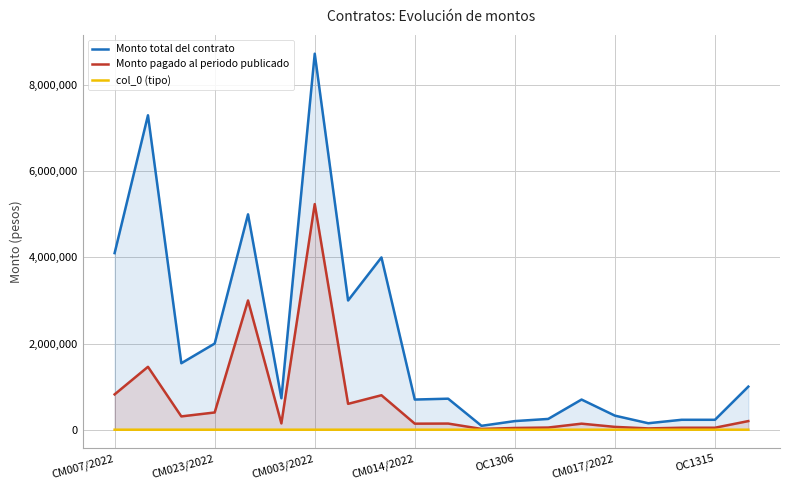

True or false: col_0 (tipo) and Monto total del contrato intersect in this chart.

False